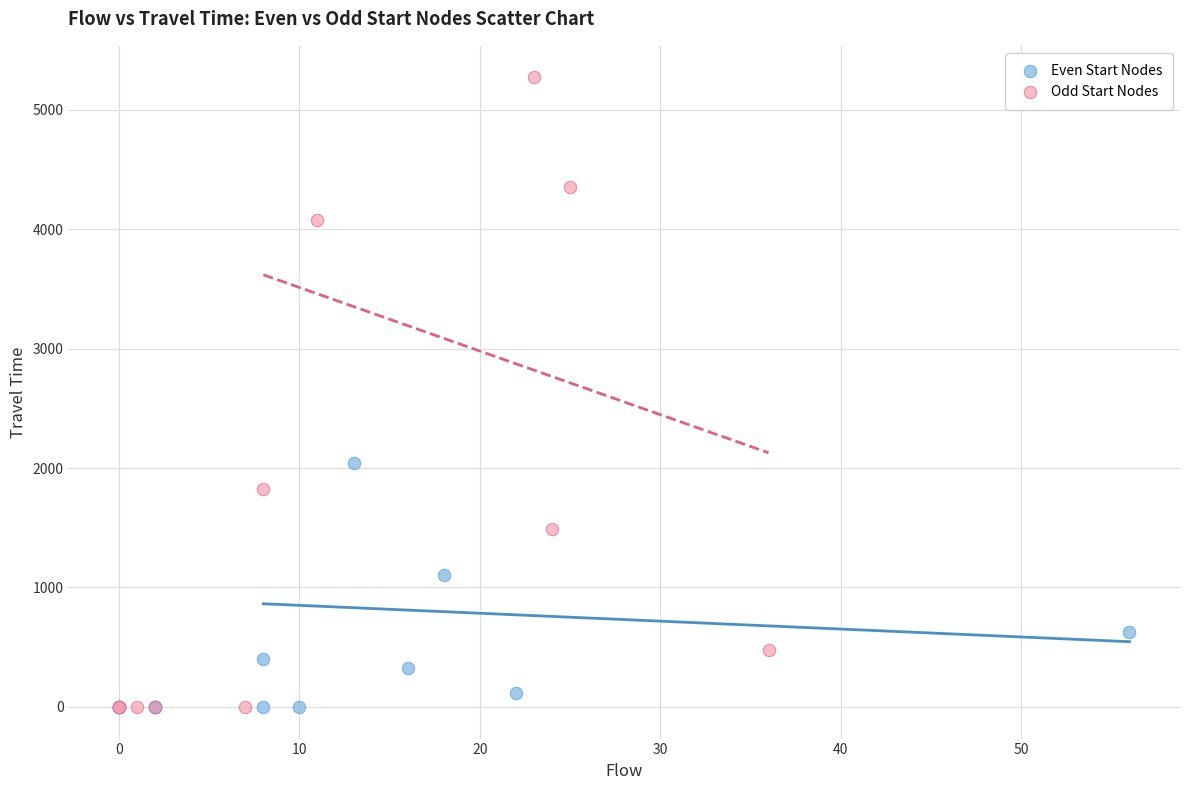

Which series contains the highest Y value?

Odd Start Nodes